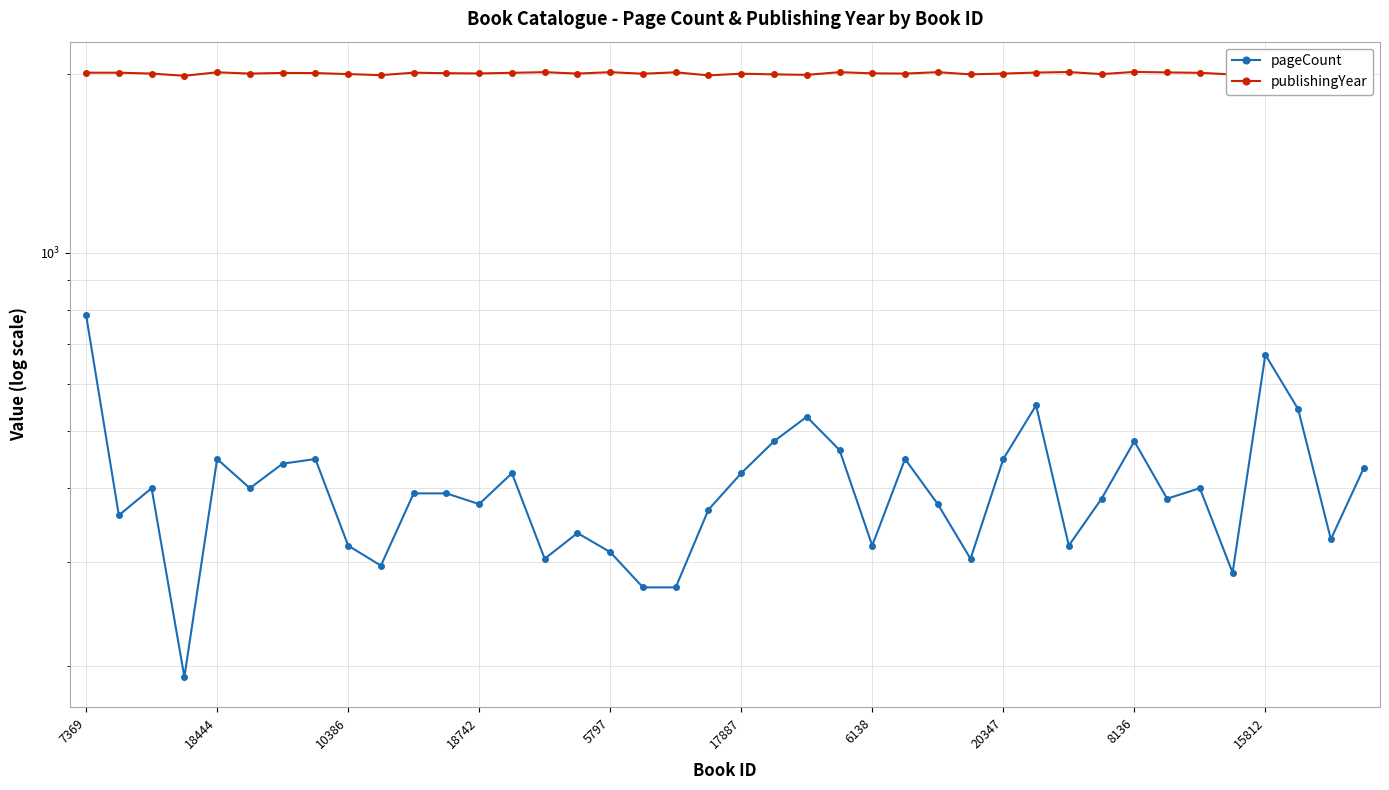

How many lines are shown in the chart?

2